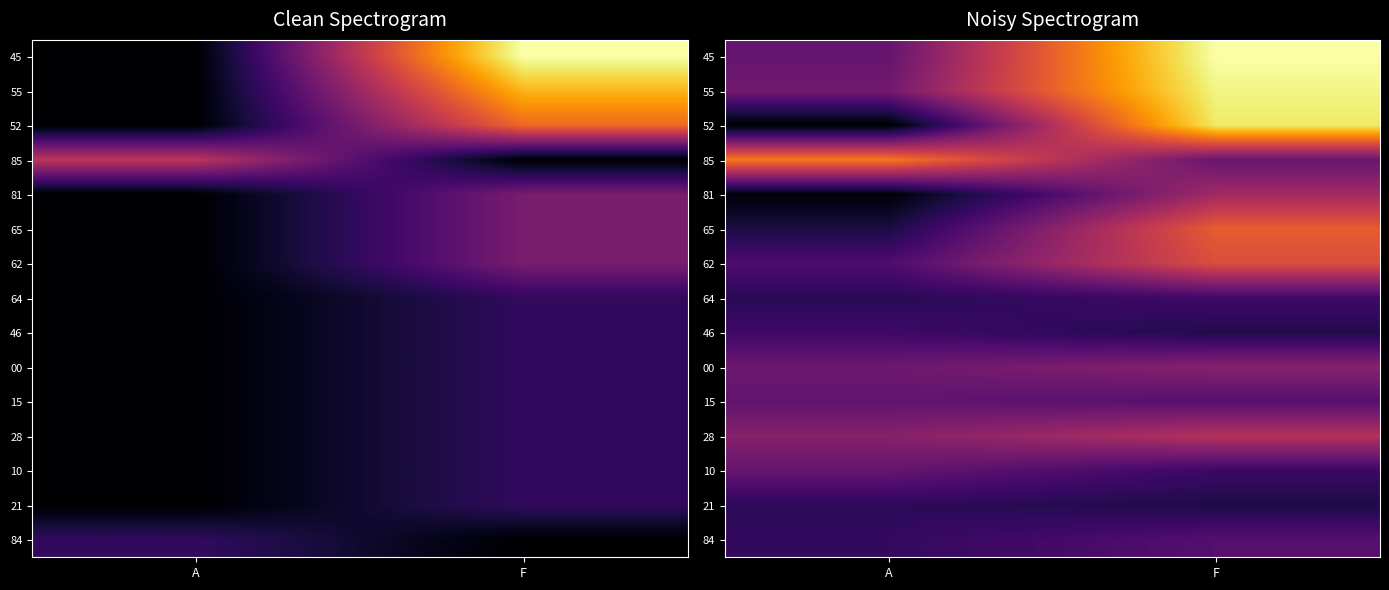

At how many categories does at least one series exceed 1?

2